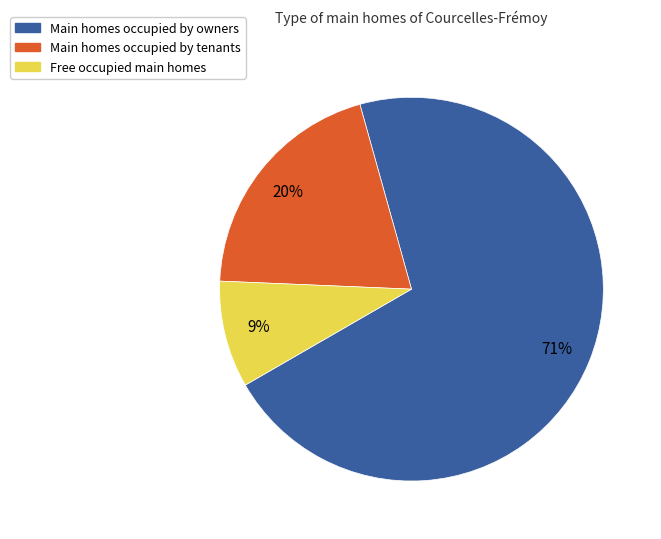

Is there any slice that represents more than half of the pie?

Yes